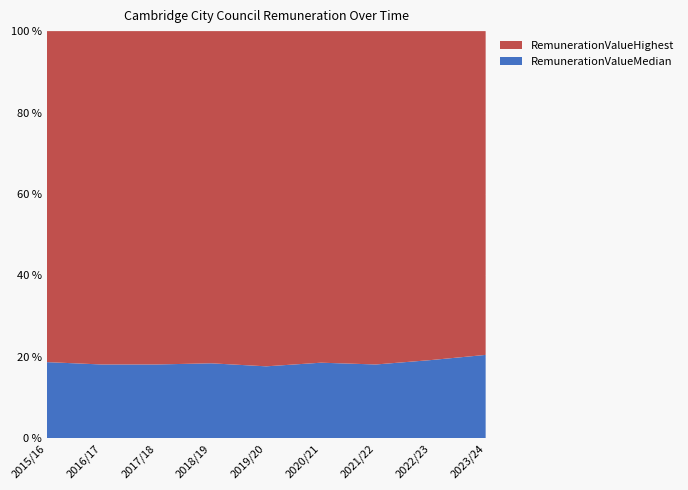

Reading right to left, list all the values displayed in this chart.

RemunerationValueHighest: 137517	135592	133588	130013	127464	124965	123728	122503	117859
RemunerationValueMedian: 35411	32234	29577	29636	27358	28203	27394	27123	27123